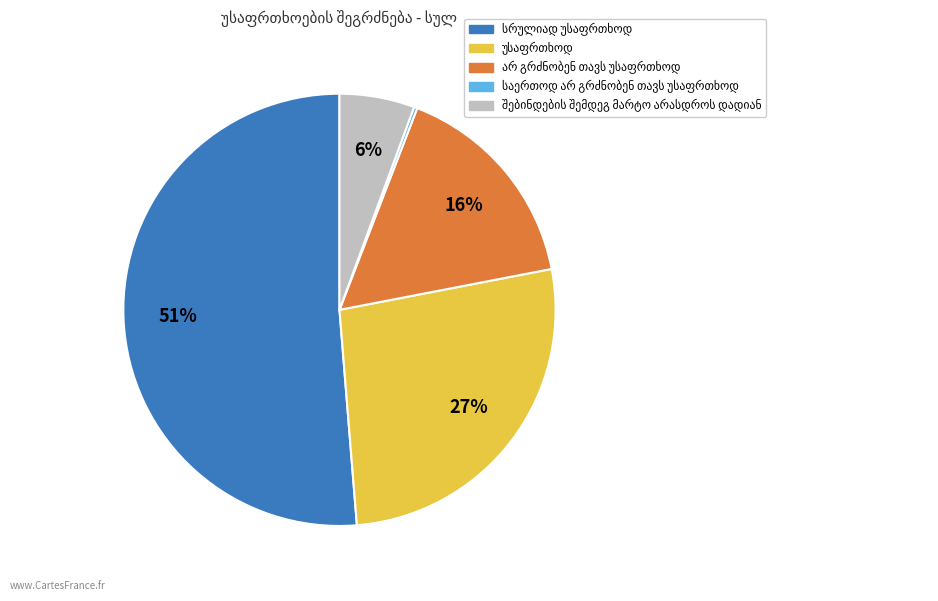

Does any single category account for the majority?

Yes